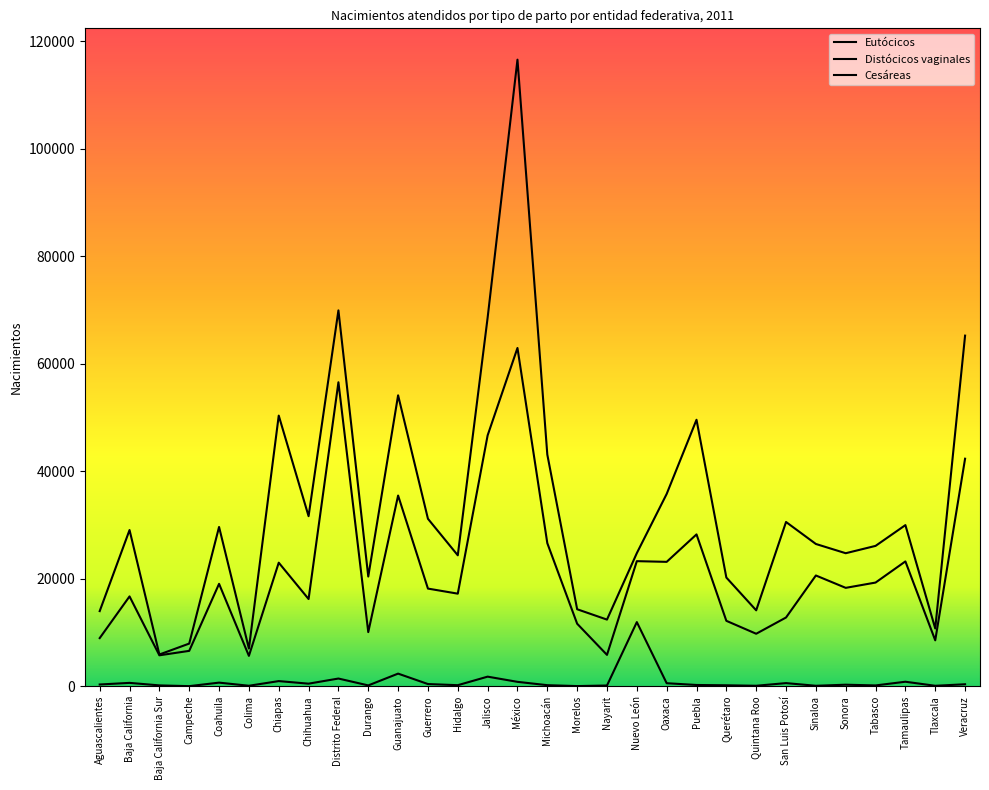

Does the chart have visible grid lines?

No